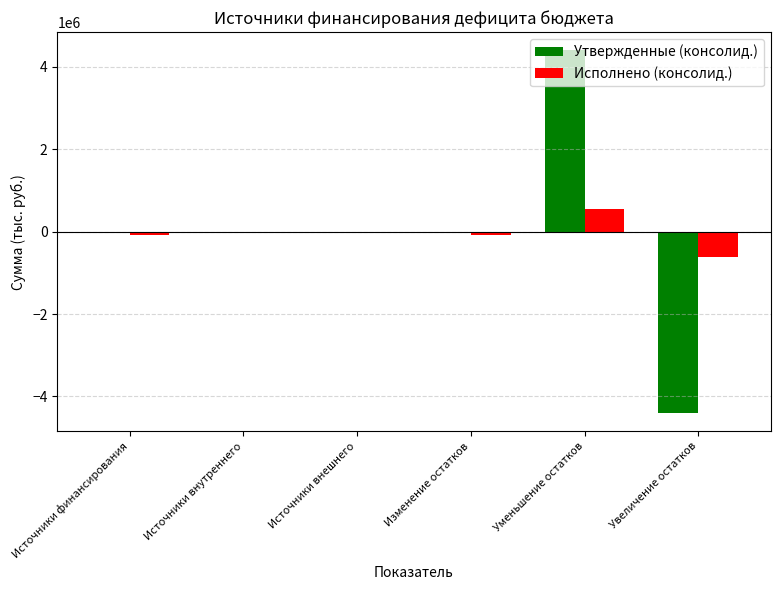

Reading left to right, extract all data points from this chart.

Утвержденные (консолид.): 0.0	0.0	0.0	0.0	4404525.5	-4404525.5
Исполнено (консолид.): -70418.3	0.0	0.0	-70418.3	556628.6	-627047.0